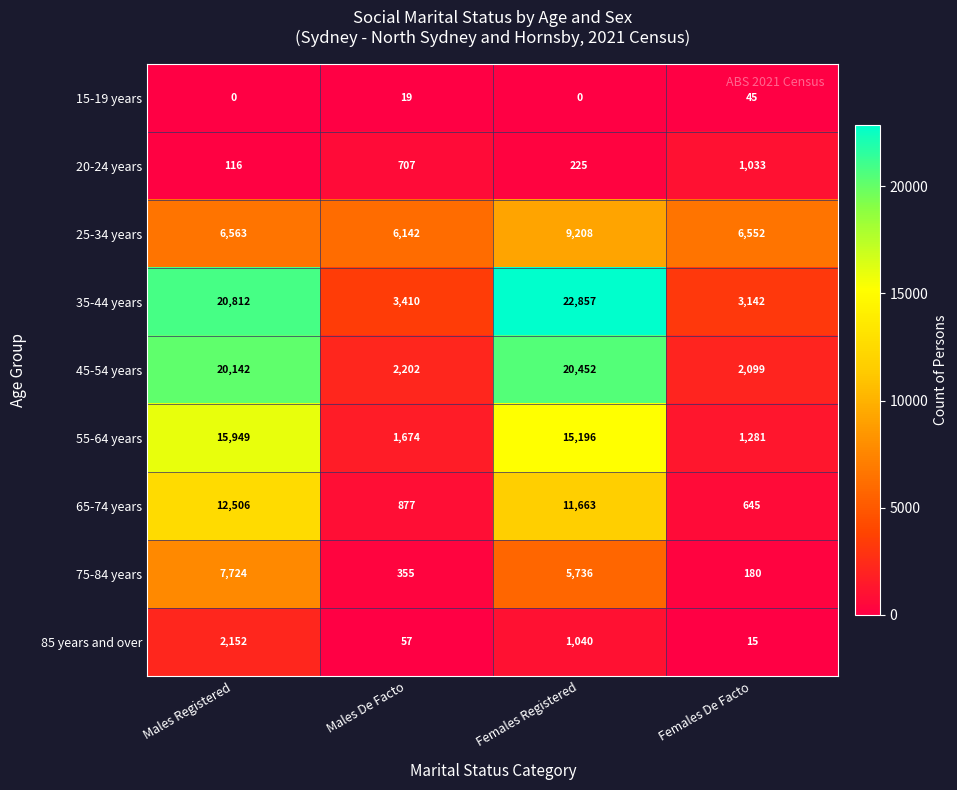

At which category is the sum across all series the highest?

Females Registered